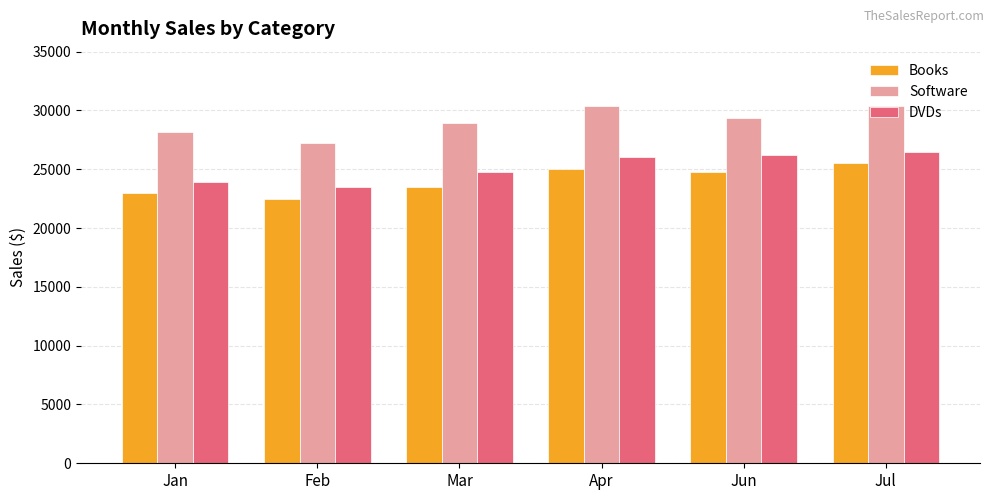

Between Jan and Feb, which series saw the biggest shift?

Software